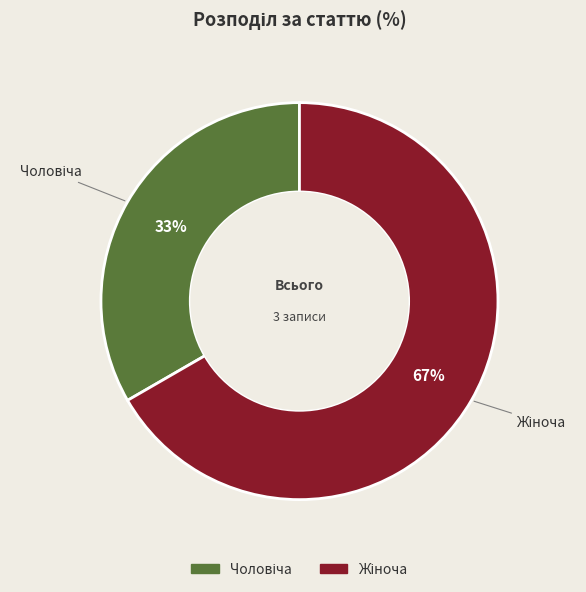

To the nearest percent, what is the average slice percentage?

50%